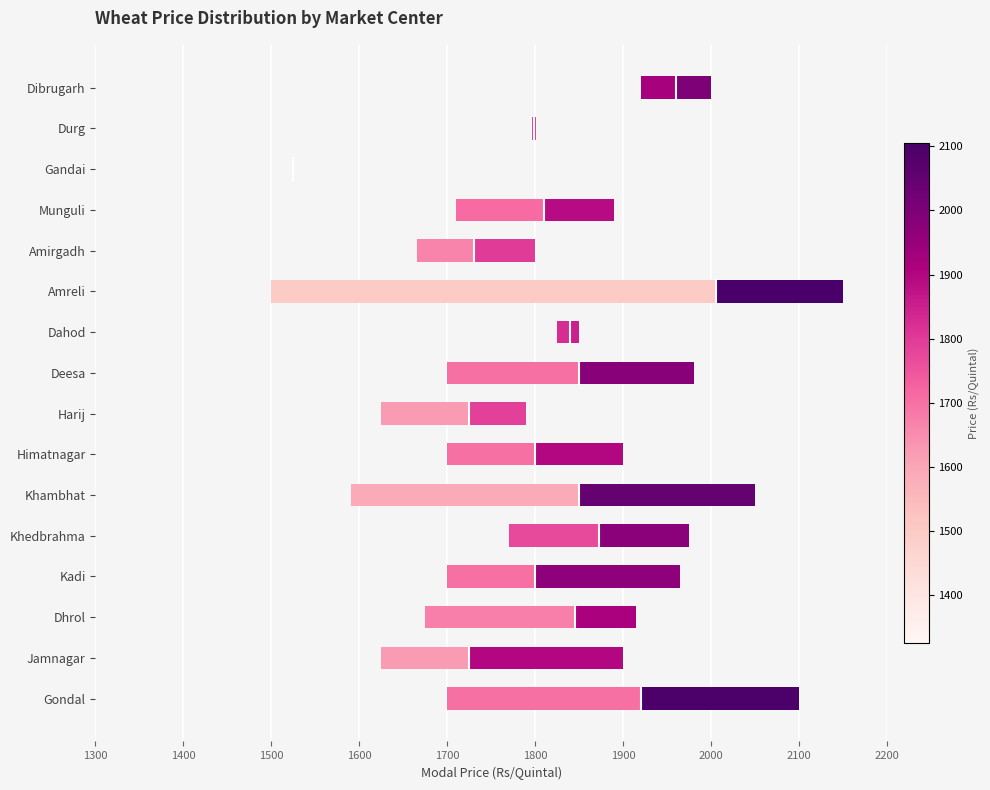

How many distinct data groups are displayed?

1